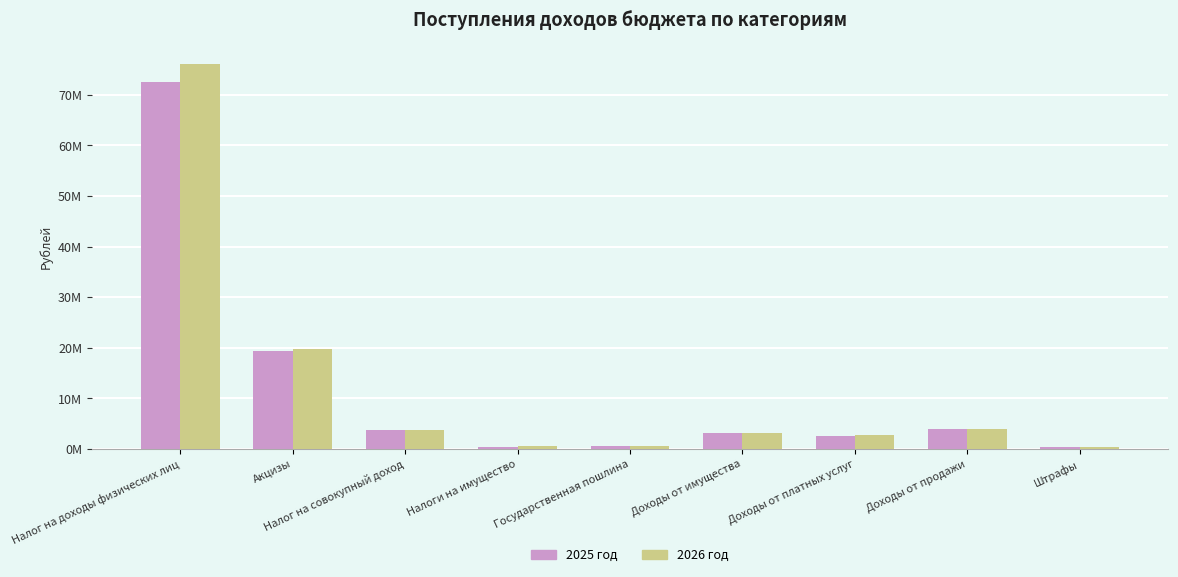

What are all the series names shown in the legend?

2025 год, 2026 год